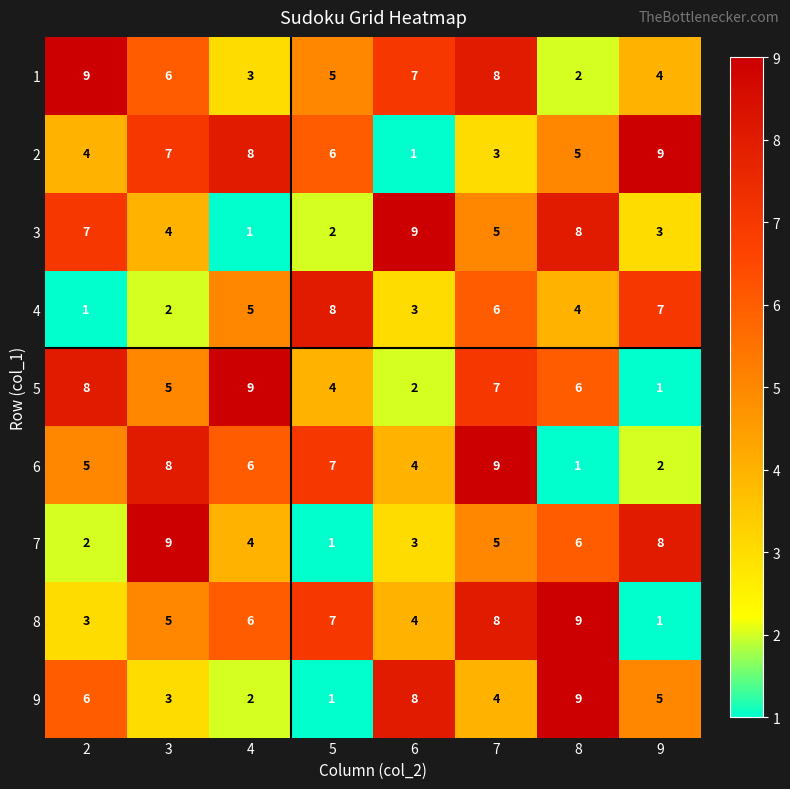

What is the difference between the maximum and minimum values in the 5 series?

8